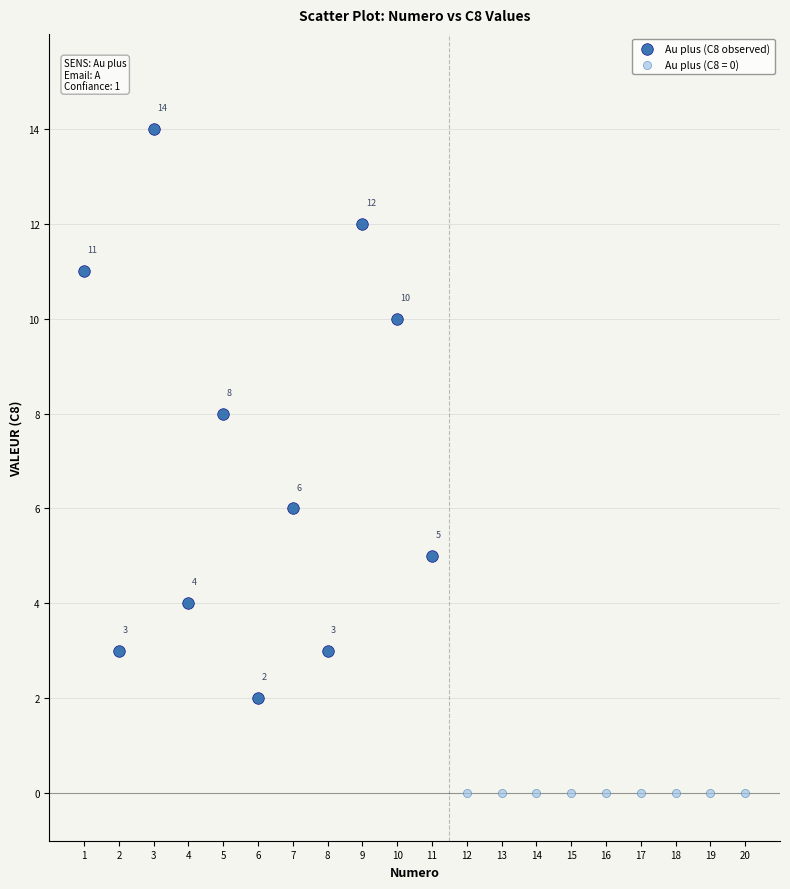

Which series contains the lowest Y value?

Au plus (C8 = 0)